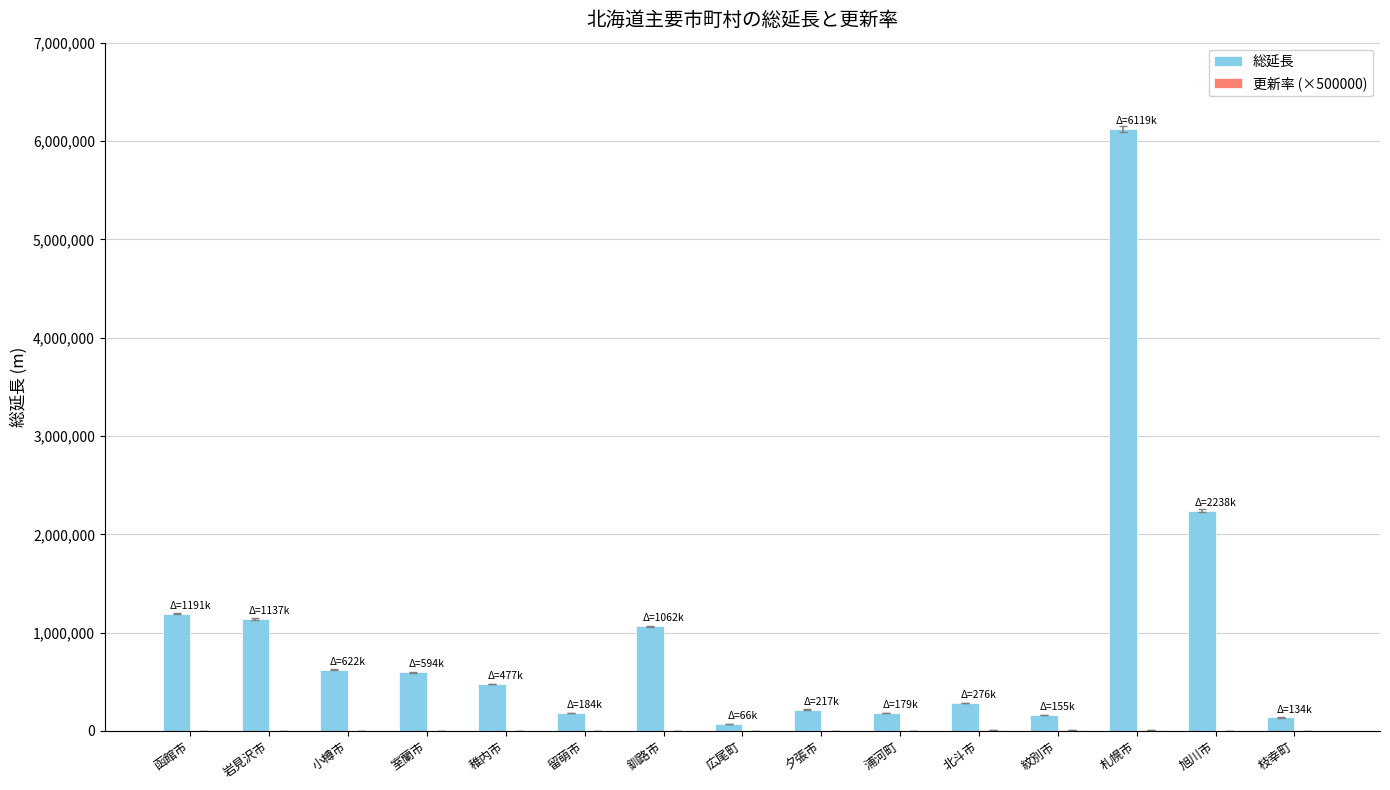

The value of 総延長 at 広尾町 is 68663.0. True or false?

True